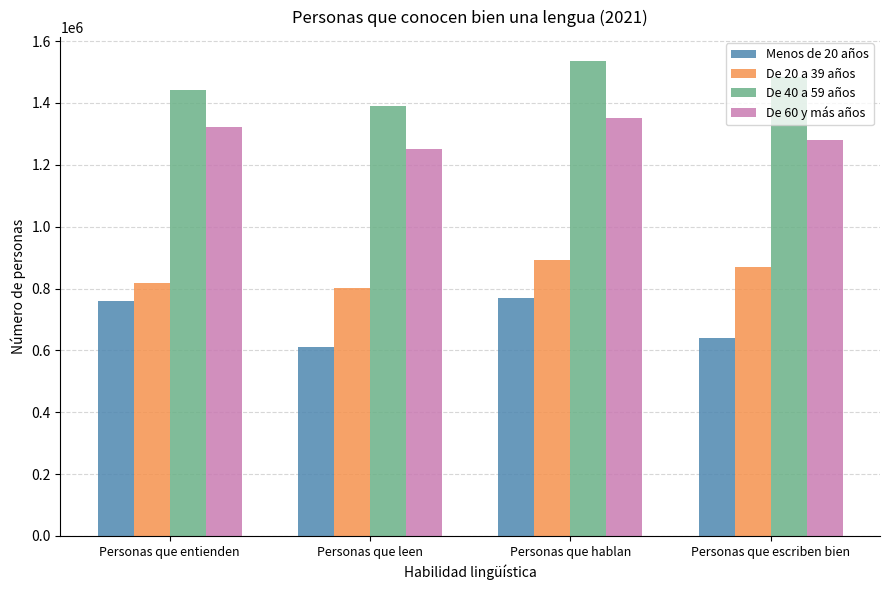

What is the total value across all series at Personas que entienden?

4340428